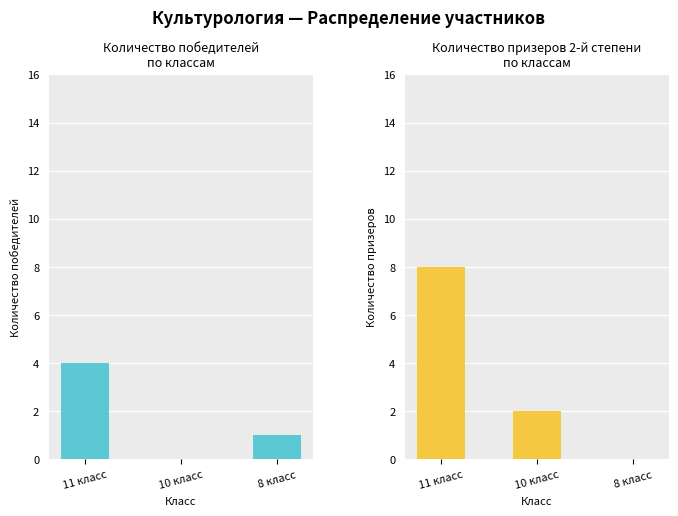

Where is Победители nearest to the value 2?

8 класс